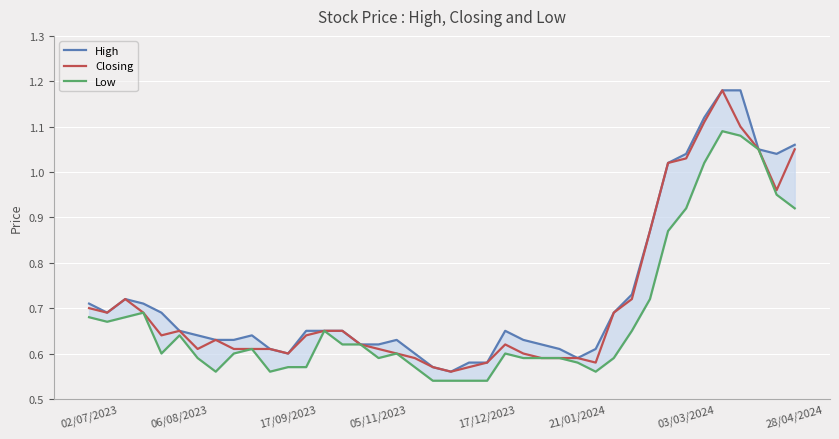

Which series changed the most between 9 and 20?

High